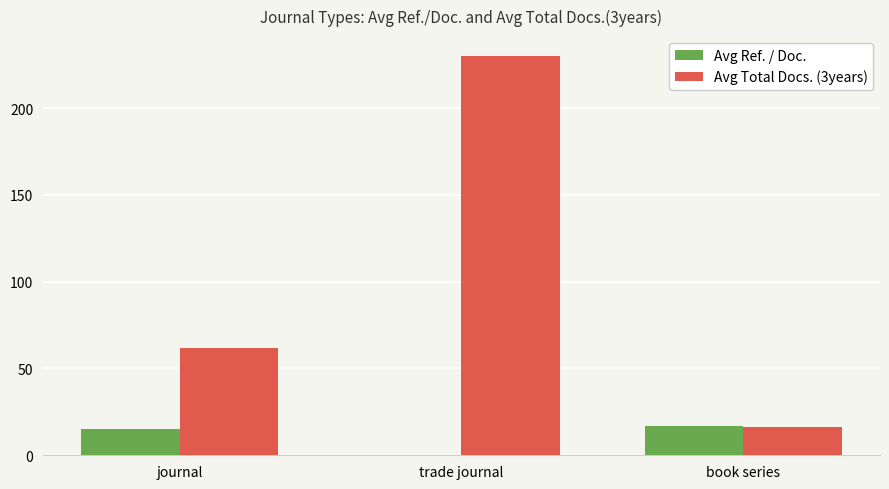

What is the sum of all Avg Ref. / Doc. values?

32.2